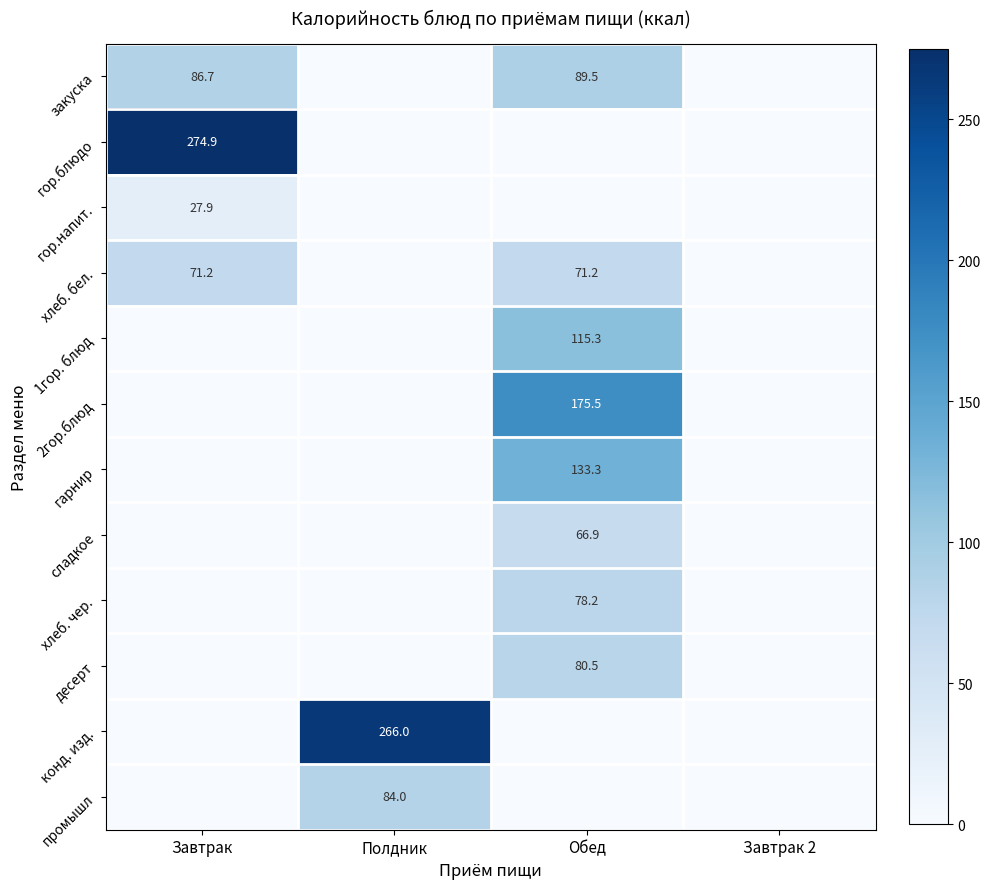

Is it true that гор.блюдо equals 274.9 at Завтрак?

True